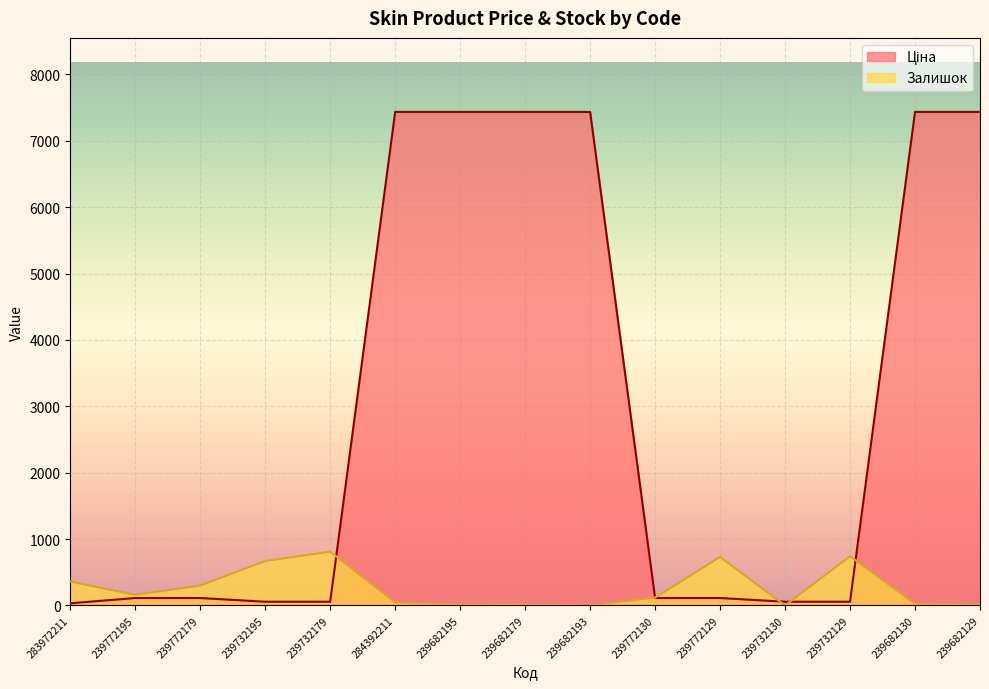

List the series in order of their overall mean, lowest first.

Залишок, Ціна